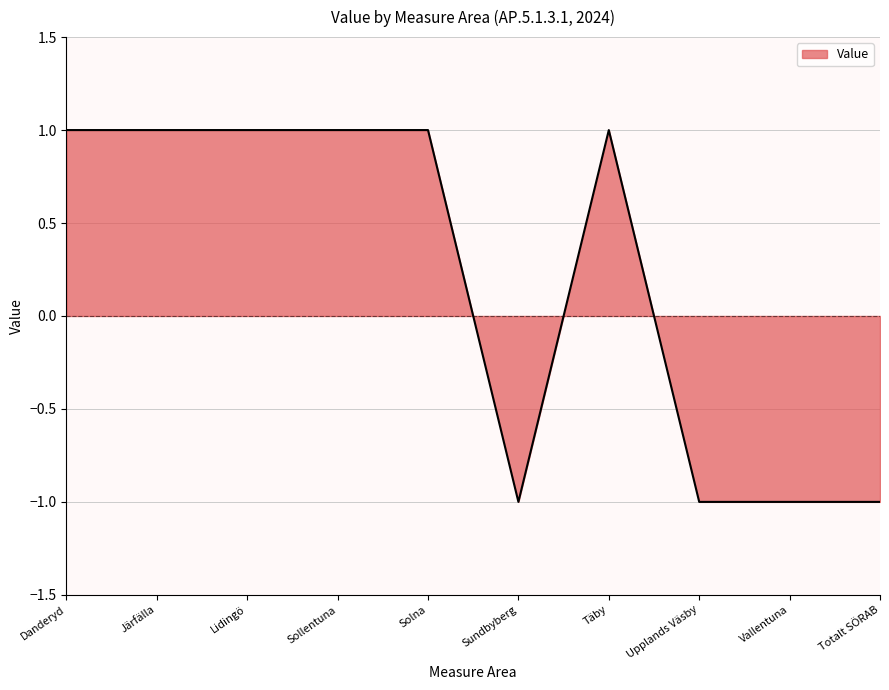

What is the difference between the second highest and minimum values?

2